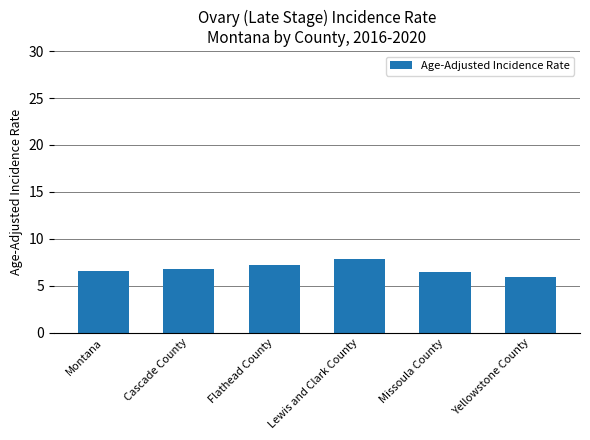

The value at Yellowstone County is 9.3. True or false?

False